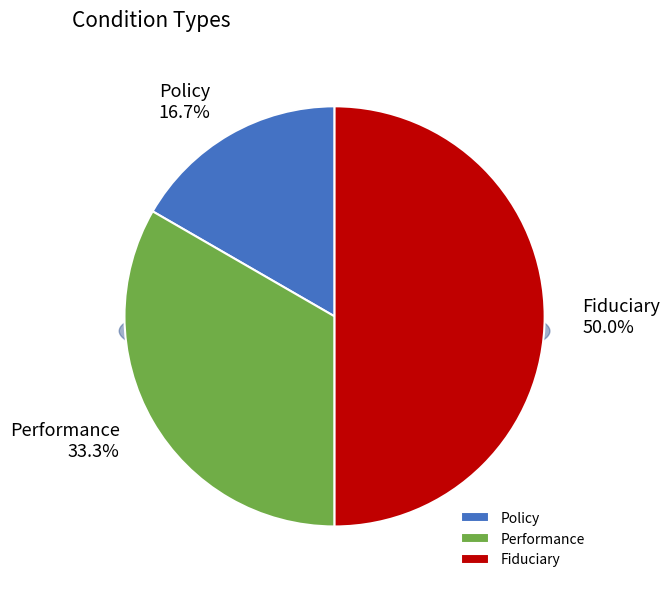

What is the change in value from Policy to Fiduciary?

+2